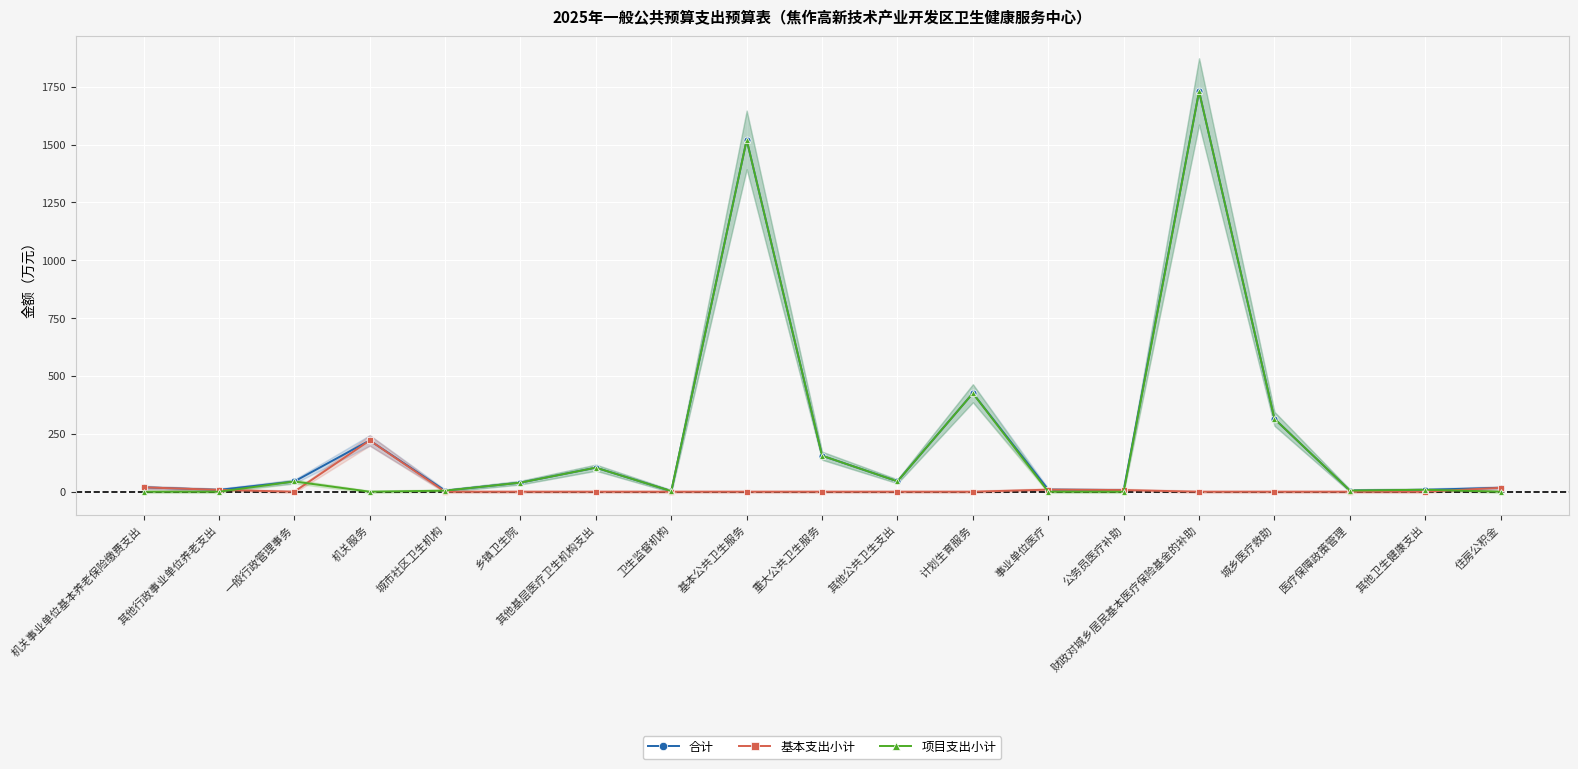

At which category does 合计 reach its first local valley?

其他行政事业单位养老支出